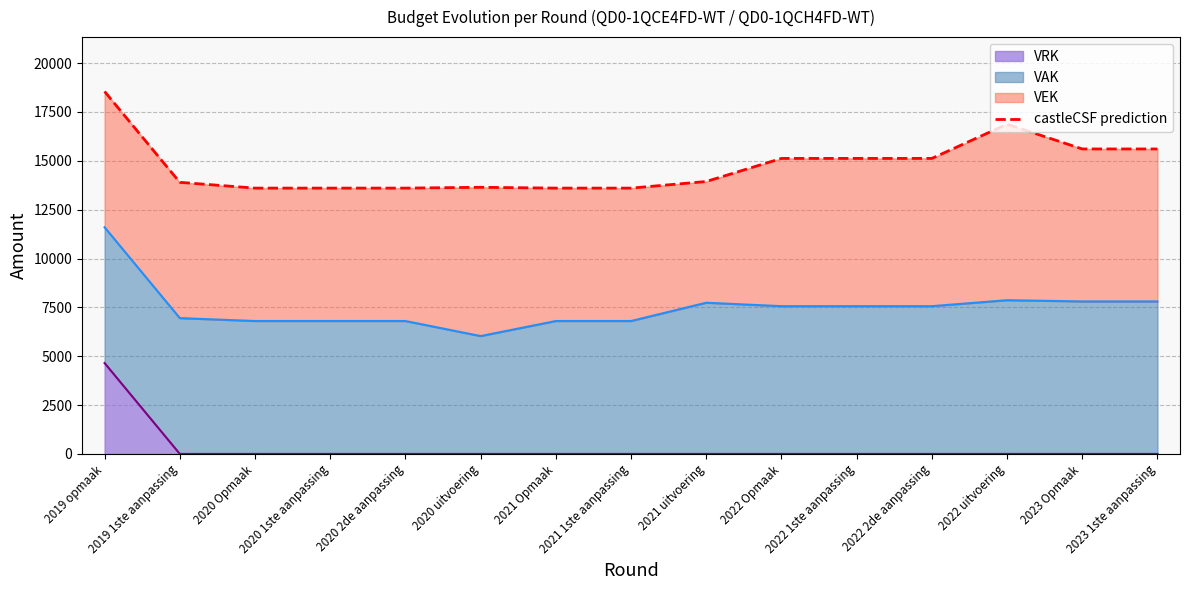

How many interior local peaks (higher than both neighbors) does the data have?

2